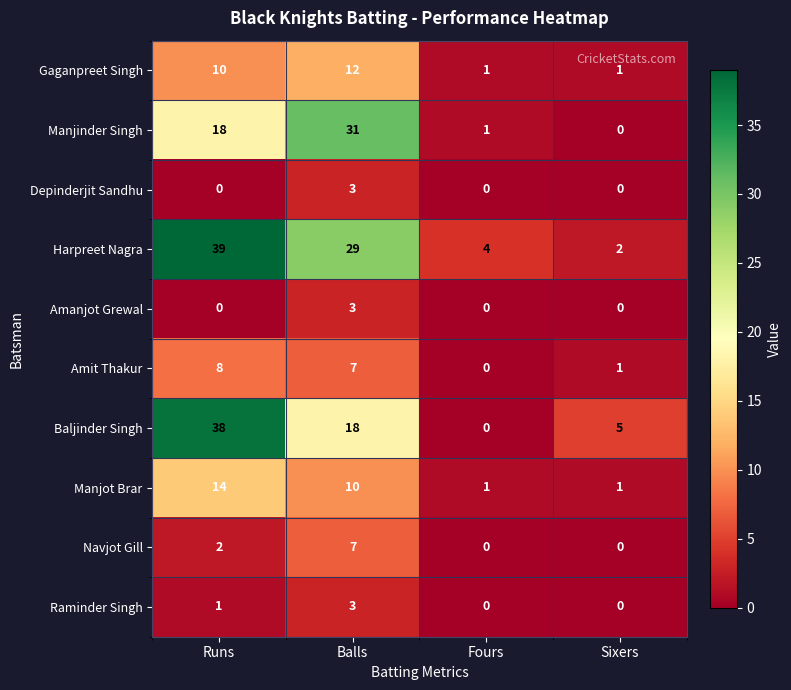

True or false: Navjot Gill has a value of 2 at Balls.

False